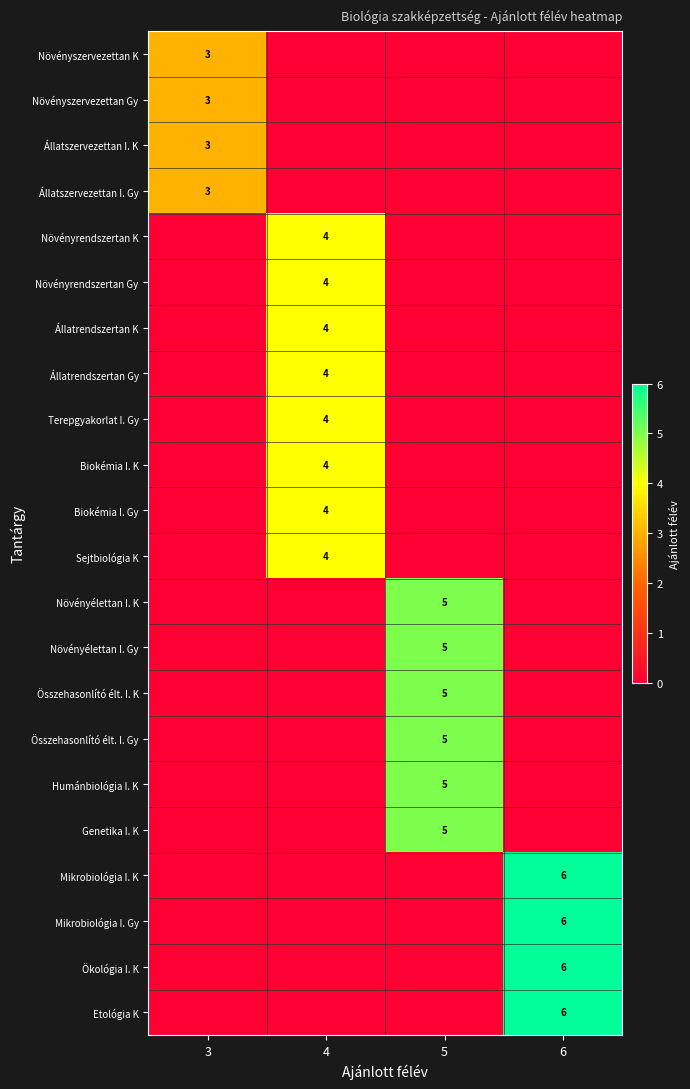

Between 6 and 5, which is larger?

6